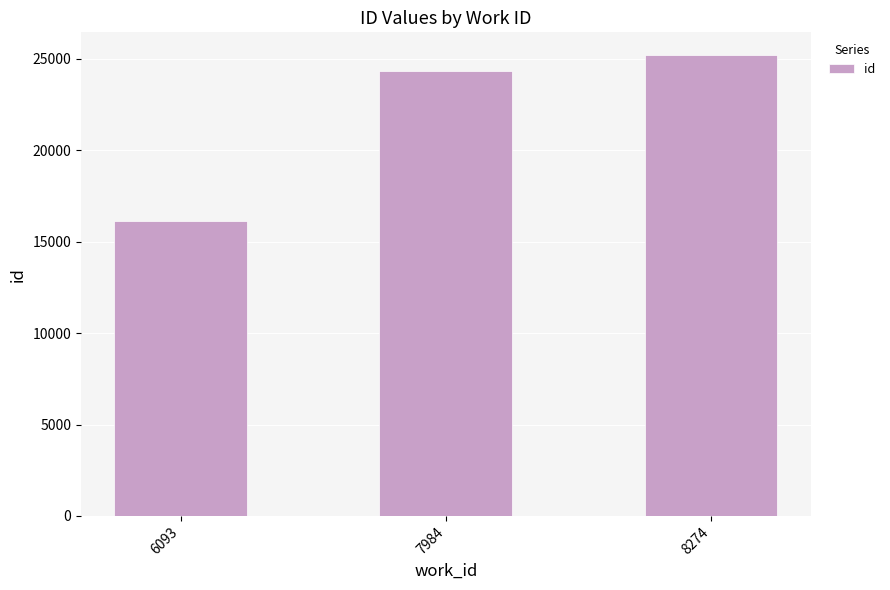

What is the value of the 2nd bar from the left?

24302